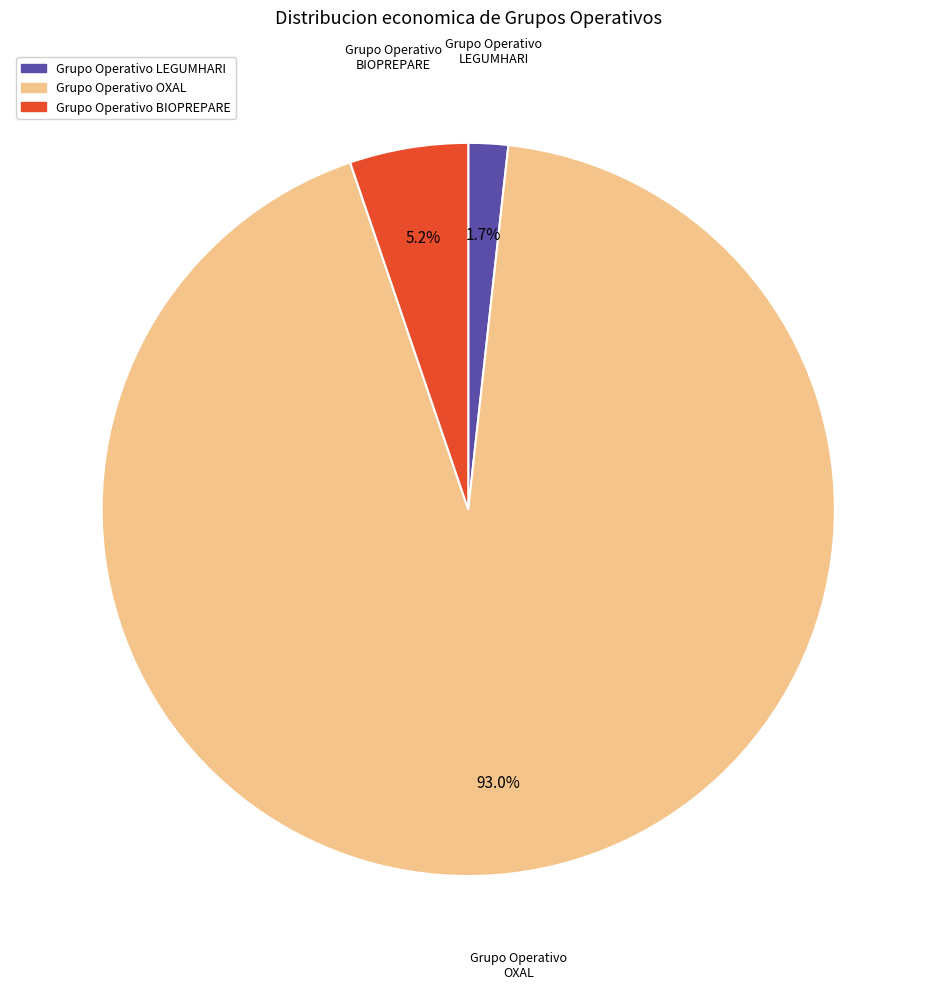

Does any single category account for the majority?

Yes